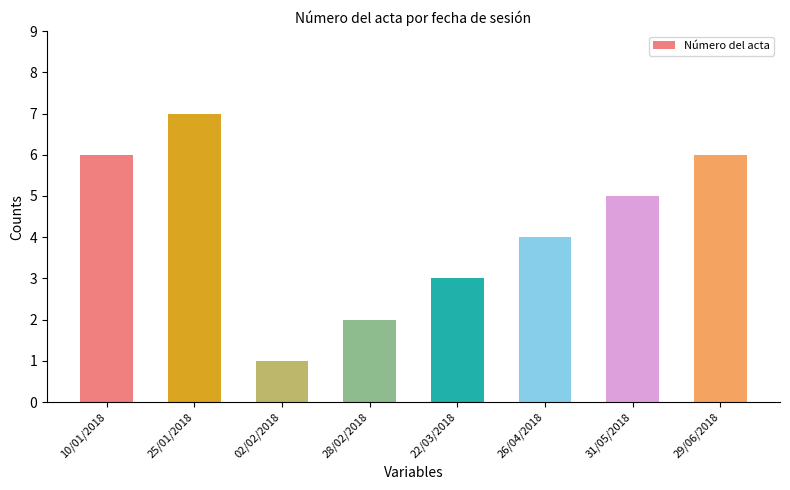

What is the ratio of the value at 28/02/2018 to the value at 22/03/2018?

0.7